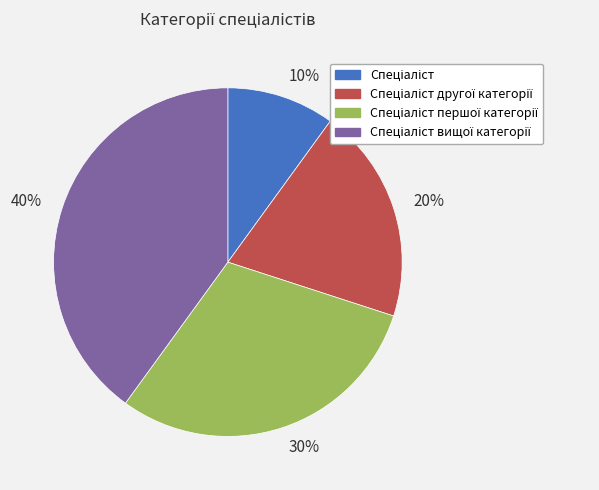

How many segments does this pie chart have?

4